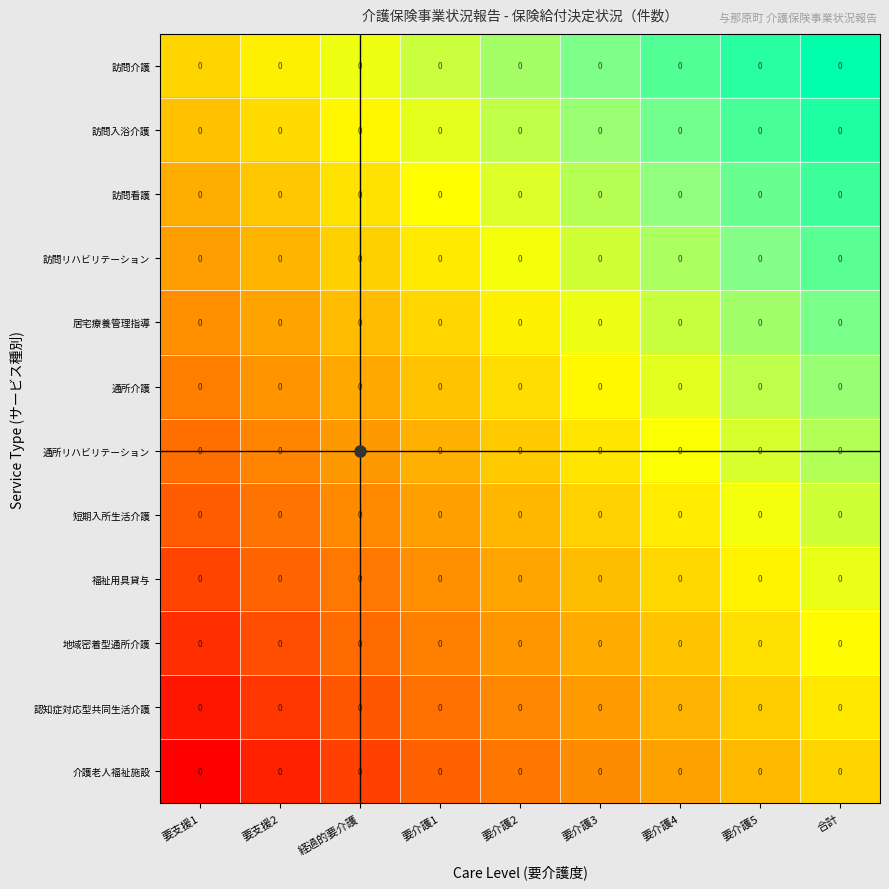

Where is 短期入所生活介護 nearest to the value 0?

要介護3